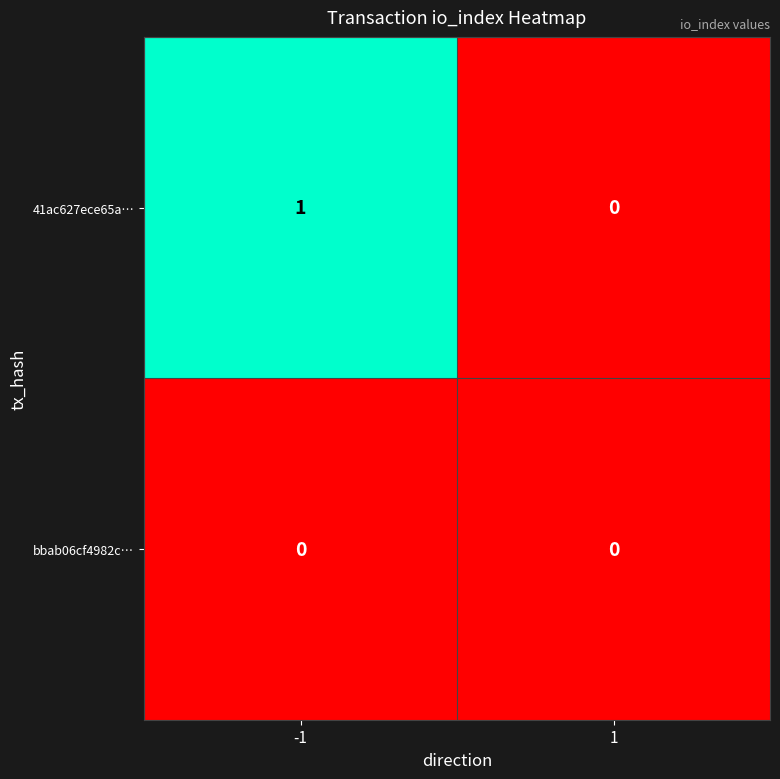

Reading right to left, list all the values displayed in this chart.

41ac627ece65a…: 1=0	-1=1
bbab06cf4982c…: 1=0	-1=0